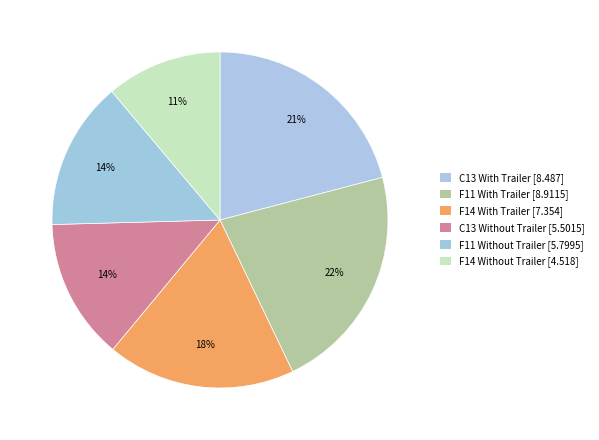

How many segments does this pie chart have?

6